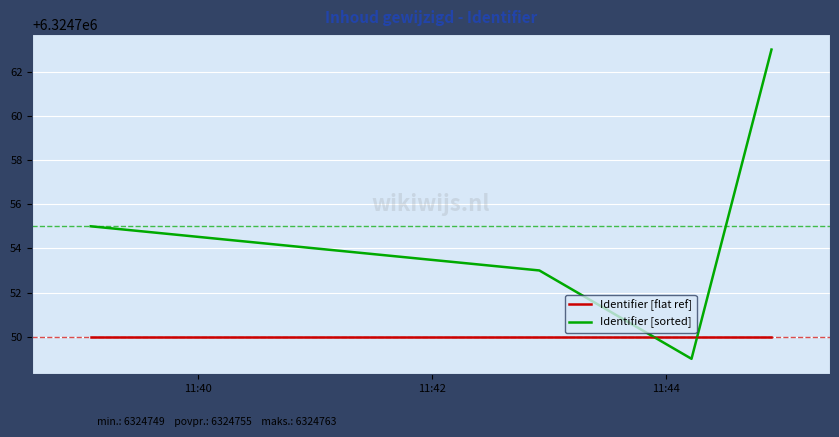

Which series has the widest spread of values?

Identifier [sorted]